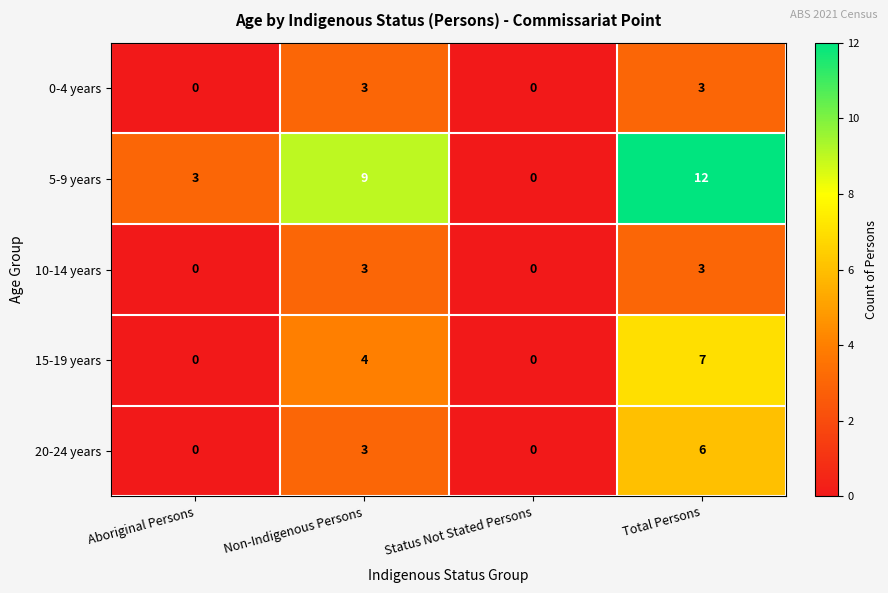

What is the sum of the 5-9 years values at Total Persons and Aboriginal Persons?

15